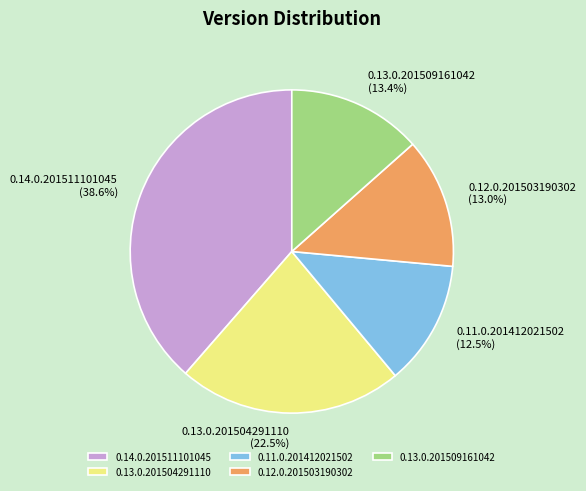

To the nearest percent, what is the average slice percentage?

20%